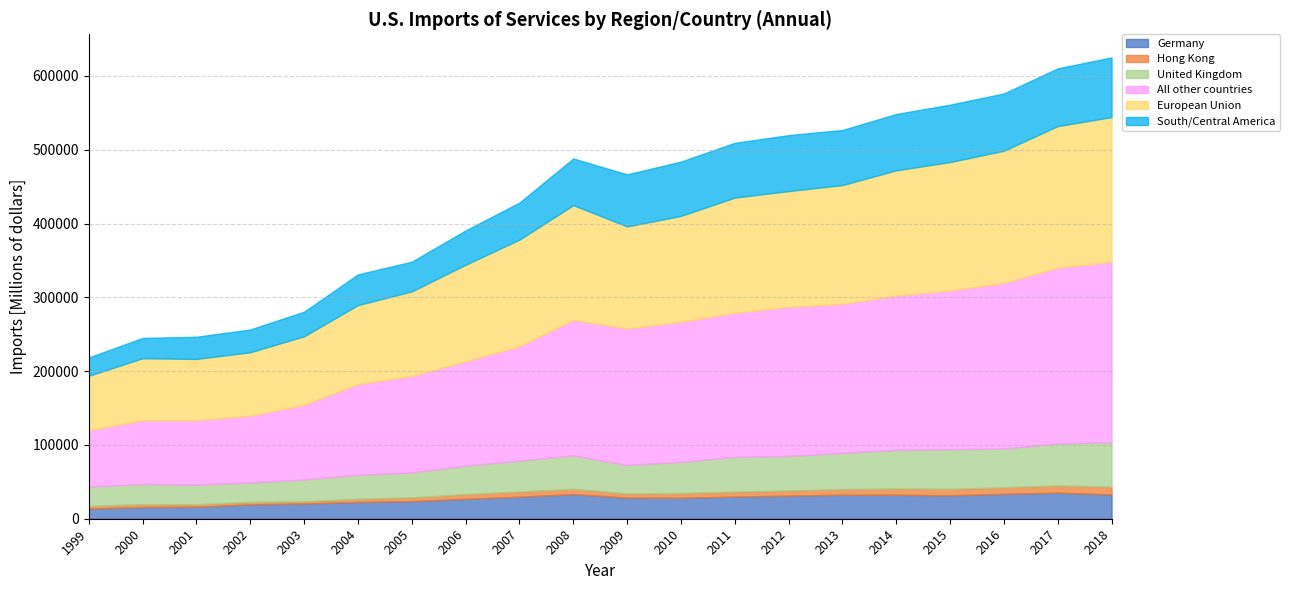

Does the chart have visible grid lines?

Yes